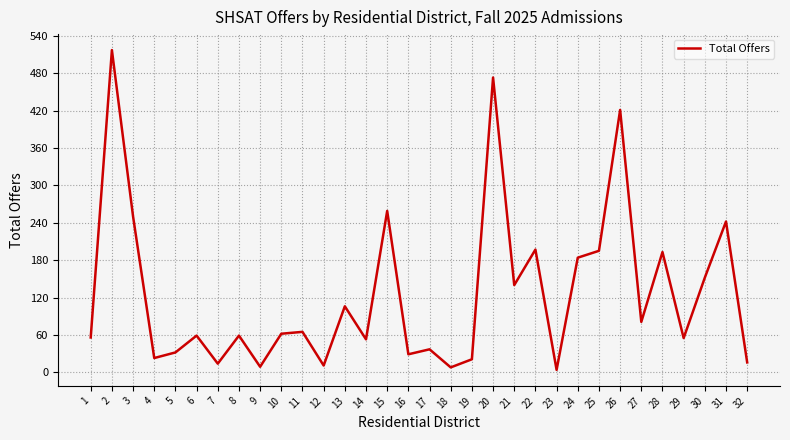

What is the ratio of the value at 28 to the value at 1?

3.4